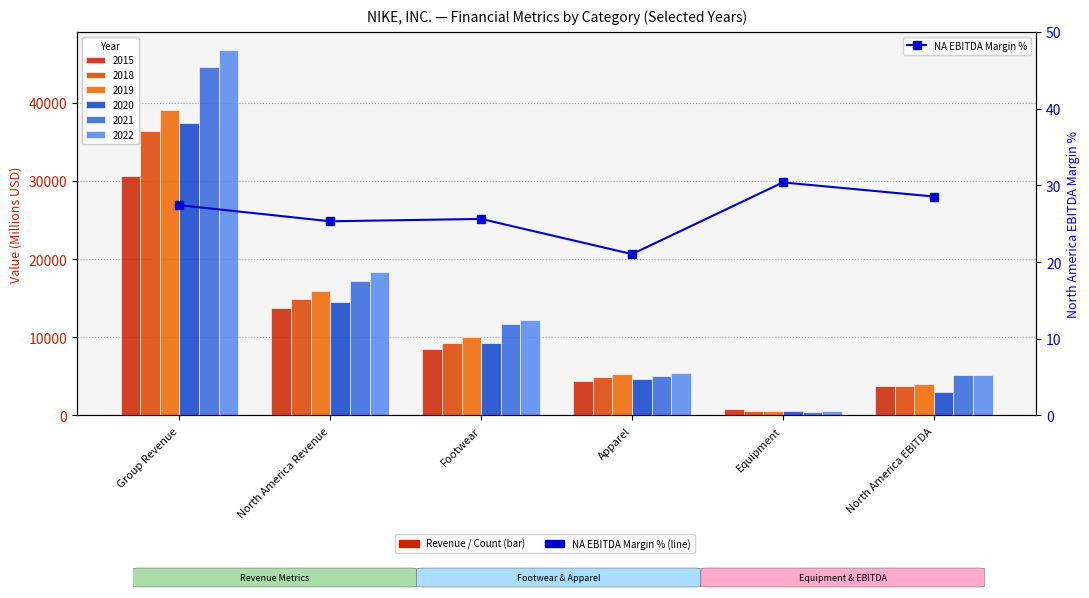

Rank the categories by value from lowest to highest.

Apparel, North America Revenue, Footwear, Group Revenue, North America EBITDA, Equipment